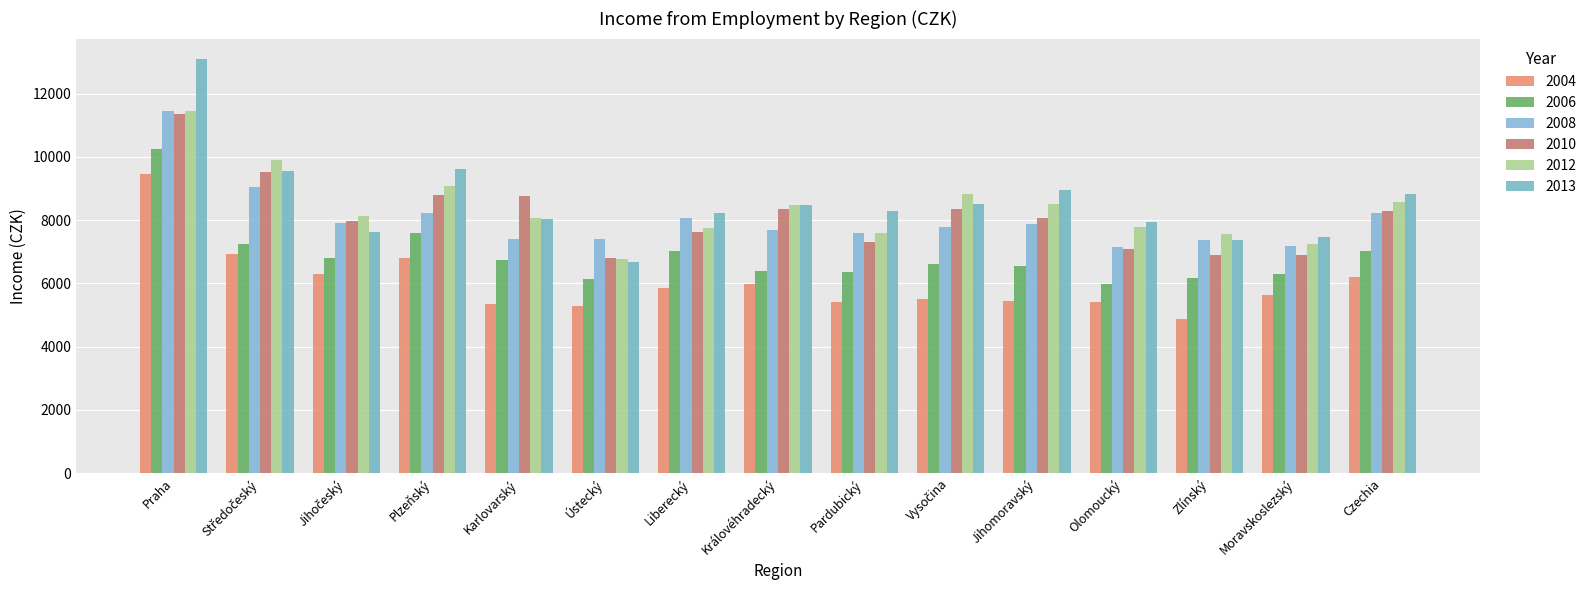

Which series has the largest range (max minus min)?

2013